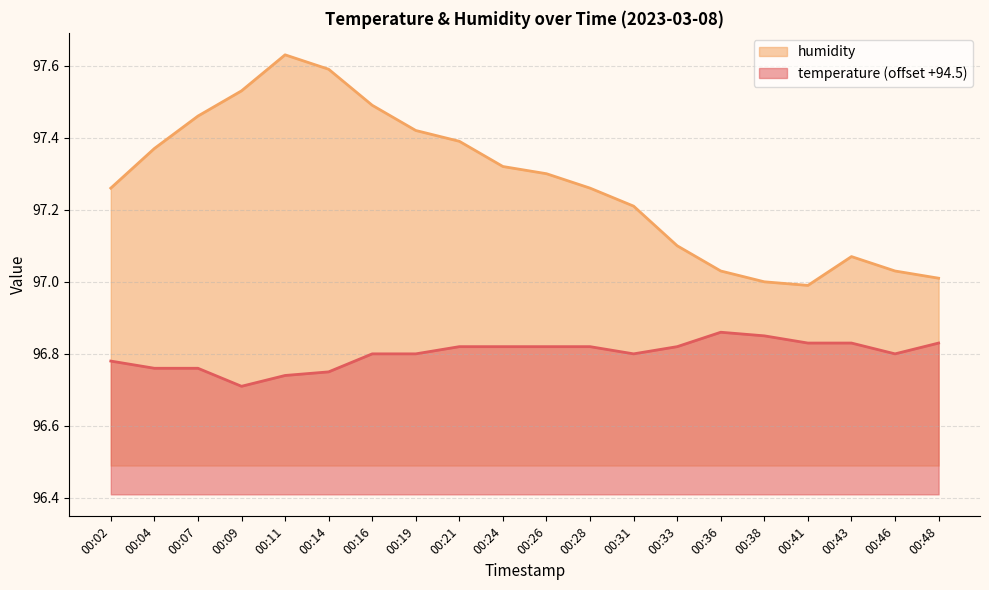

Does the chart display data point markers on the line(s)?

No